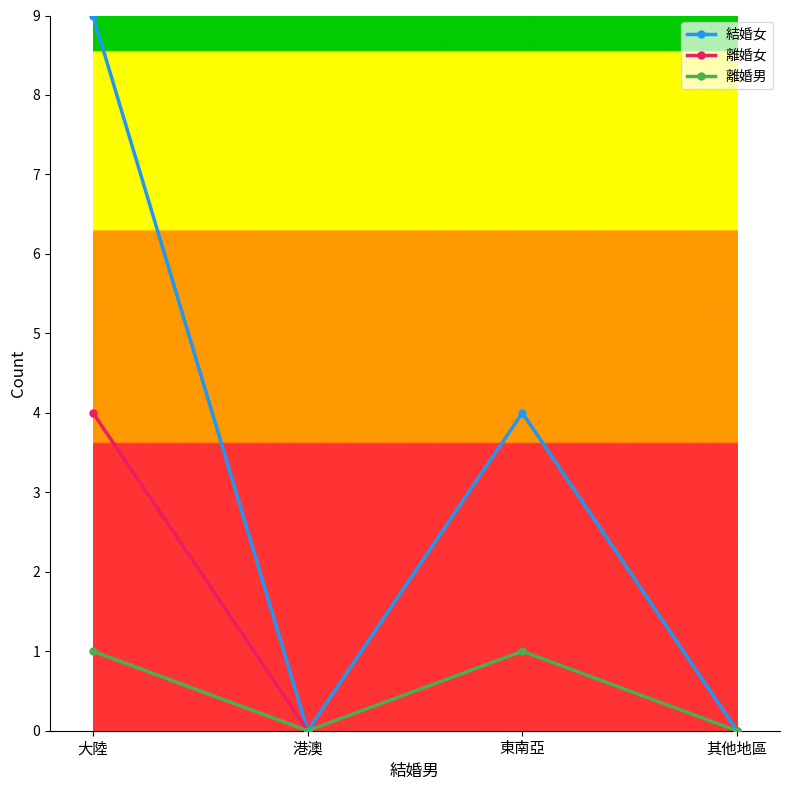

Which series has the largest range (max minus min)?

結婚女